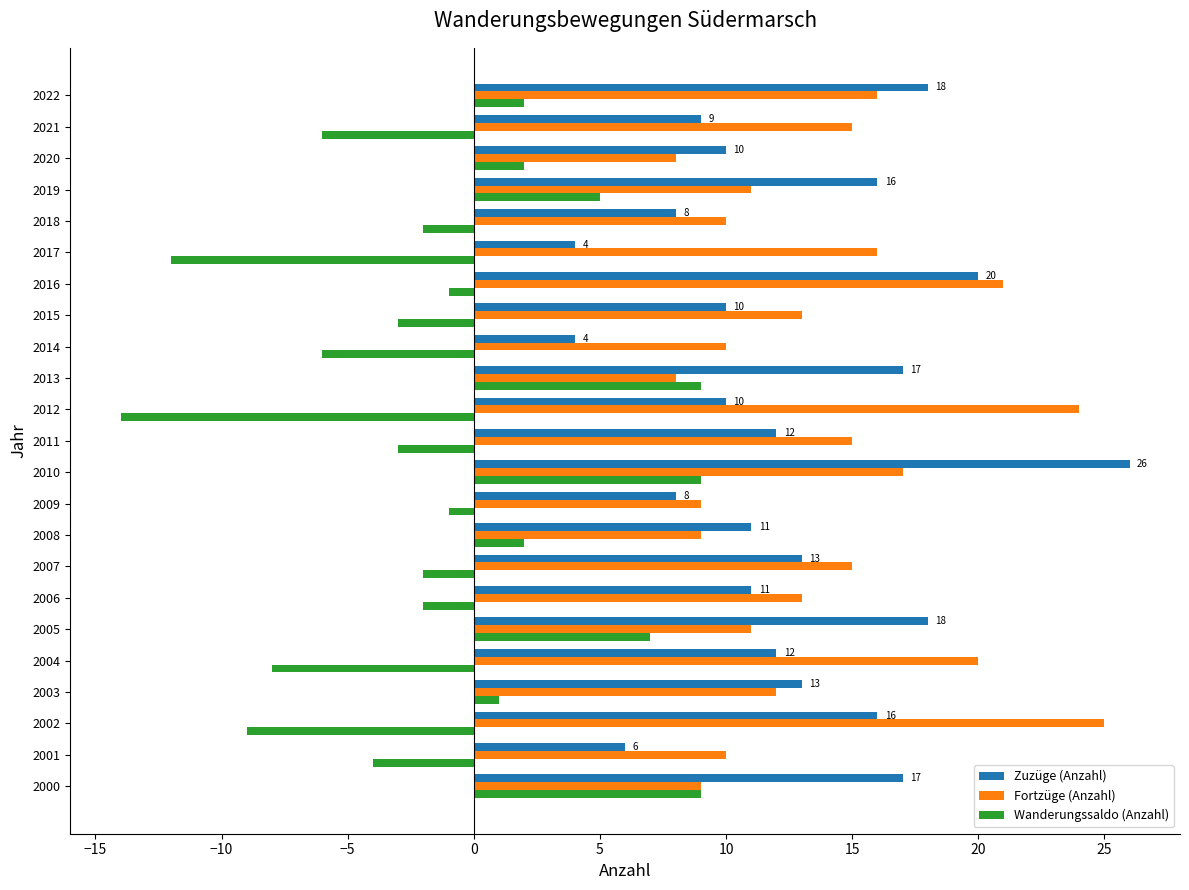

List the series in order of their peak value, lowest first.

Wanderungssaldo (Anzahl), Fortzüge (Anzahl), Zuzüge (Anzahl)